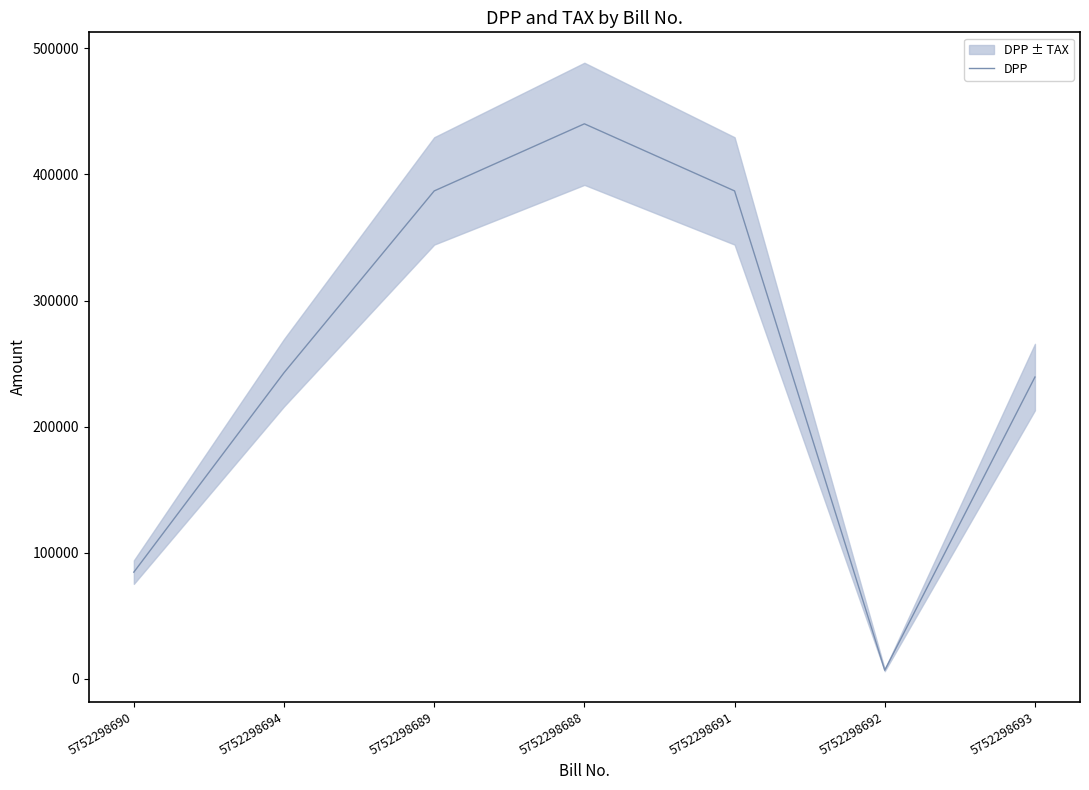

What is the minimum value shown in the chart?

6949